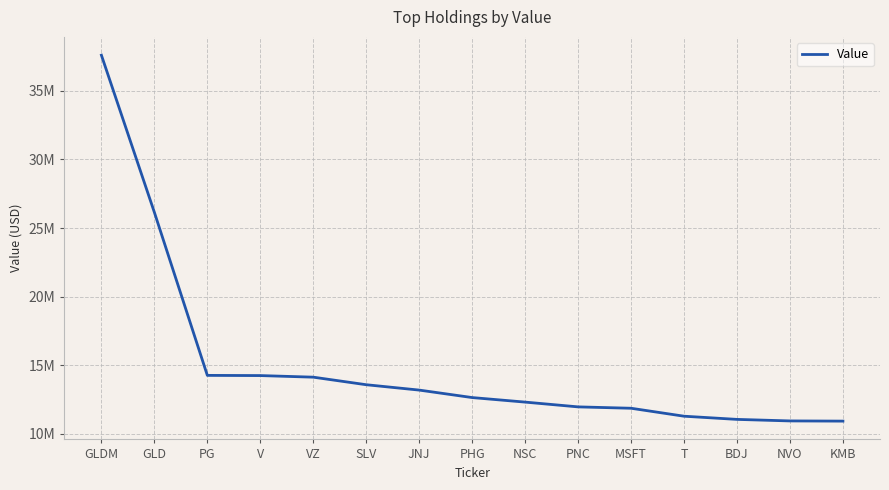

What is the difference between the values at GLD and V?

11900000